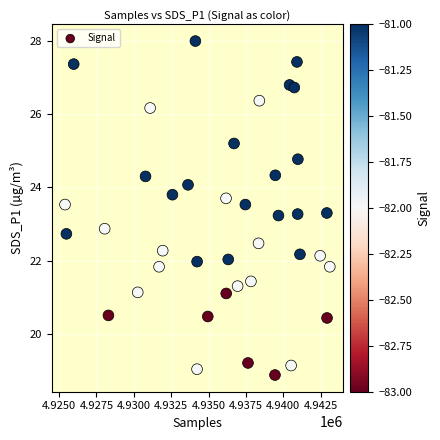

What is the range of Y values (max minus min)?

9.1